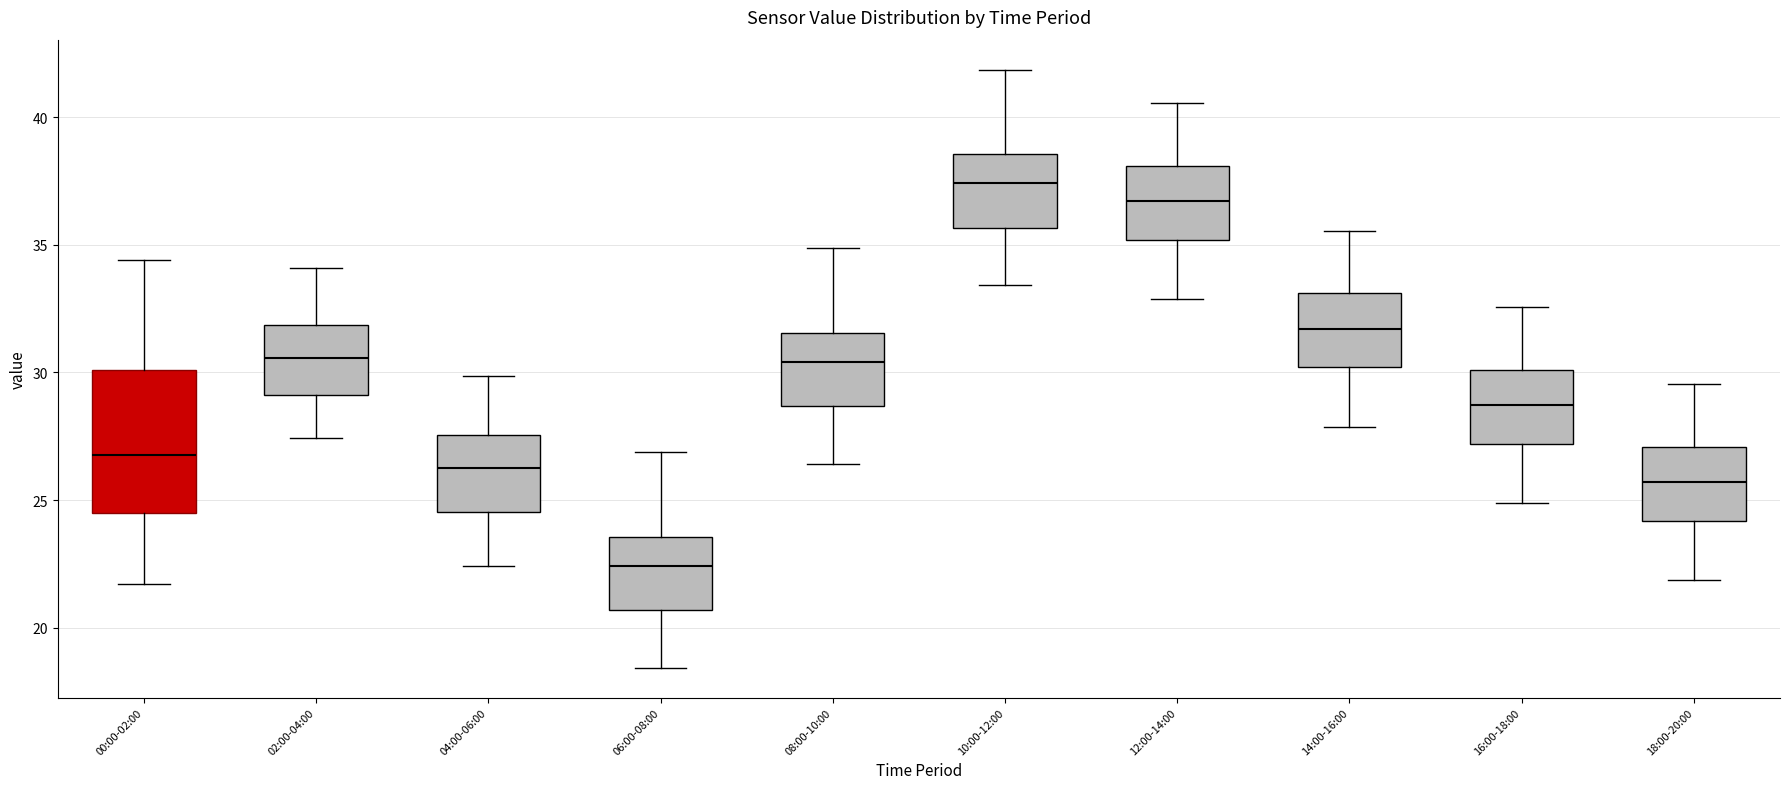

Where does the lower whisker of the box for 00:00-02:00 end on the y-axis? The values are not printed on the chart, so give them approximately, as read against the axis.

21.5